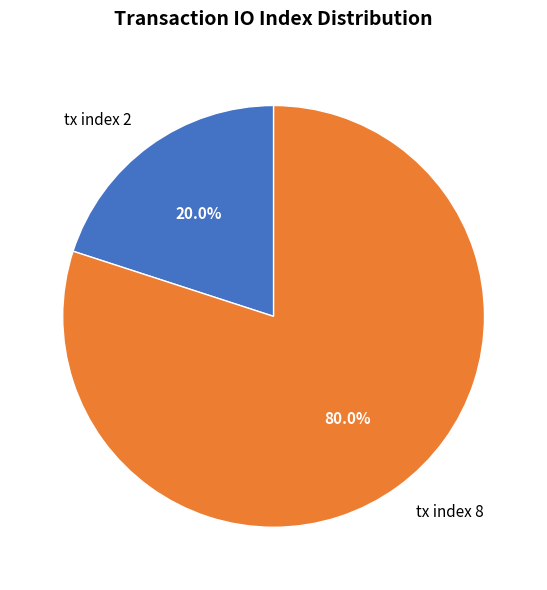

To the nearest percent, what percentage of the pie is tx index 2?

20%